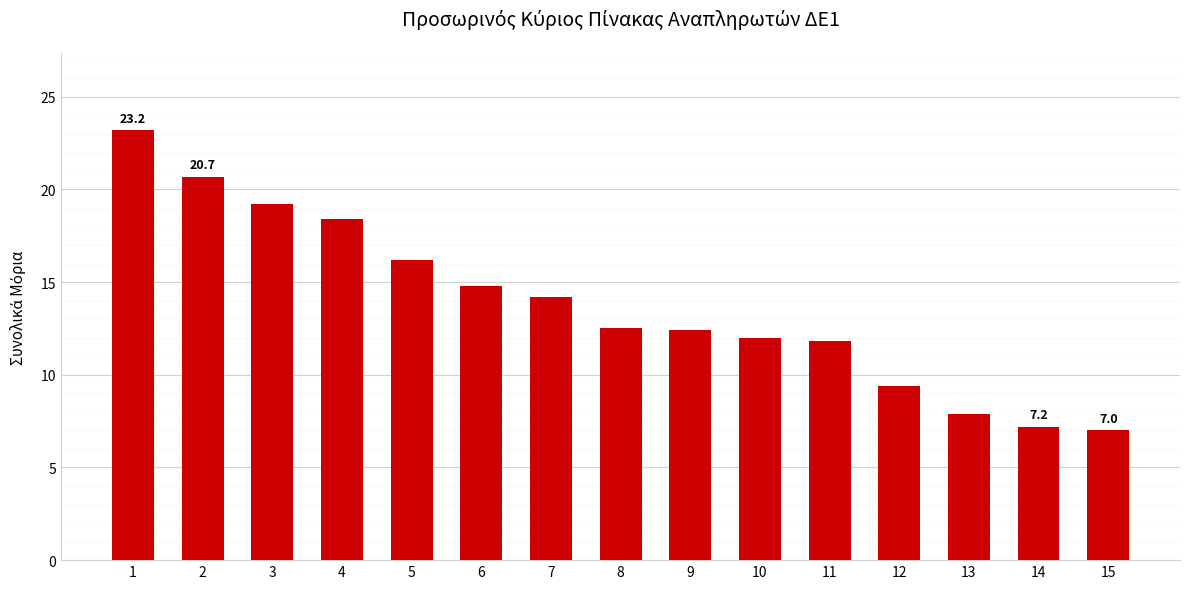

Which category has the highest value across all series?

1